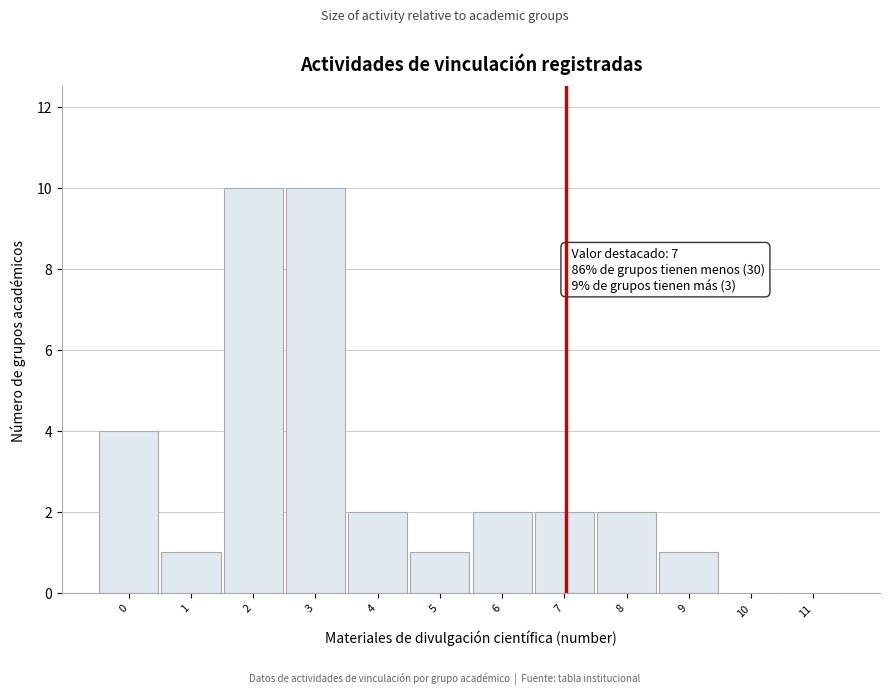

Reading left to right, what are all the values shown in this chart?

0=4	1=1	2=10	3=10	4=2	5=1	6=2	7=2	8=2	9=1	10=0	11=0